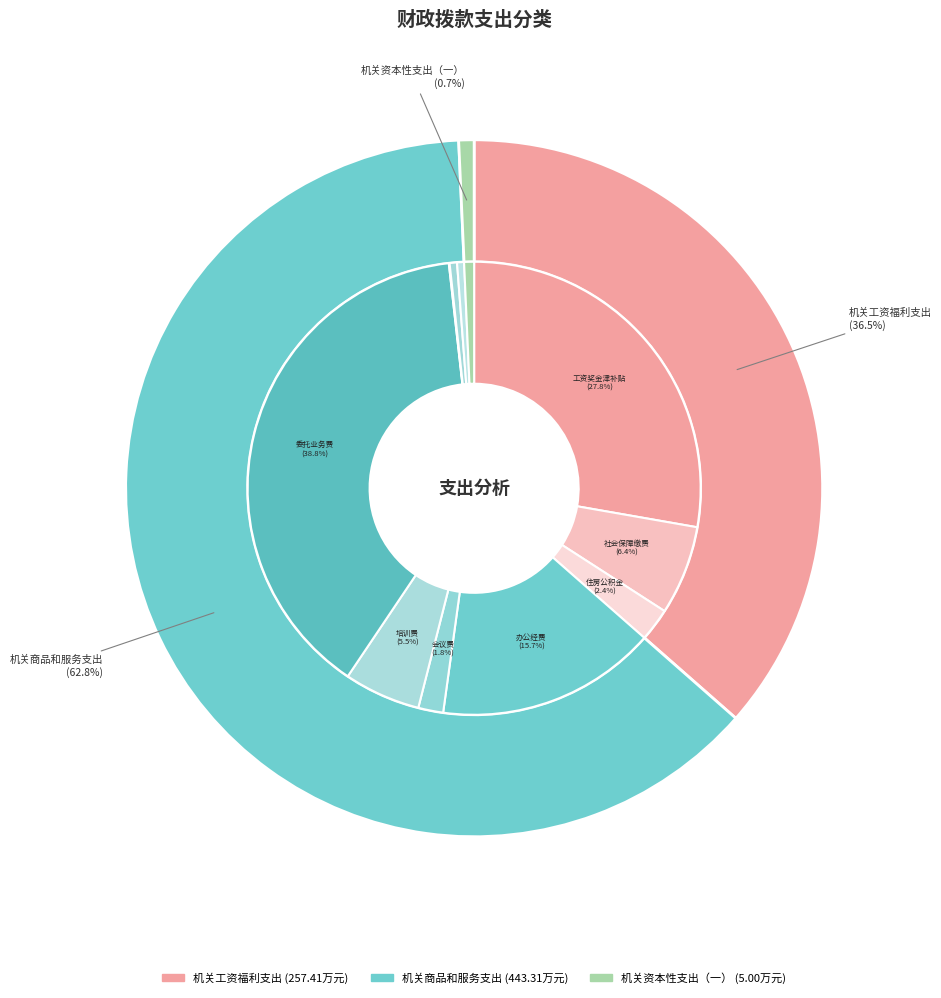

Is it true that 机关工资福利支出 is 36% of the pie?

True